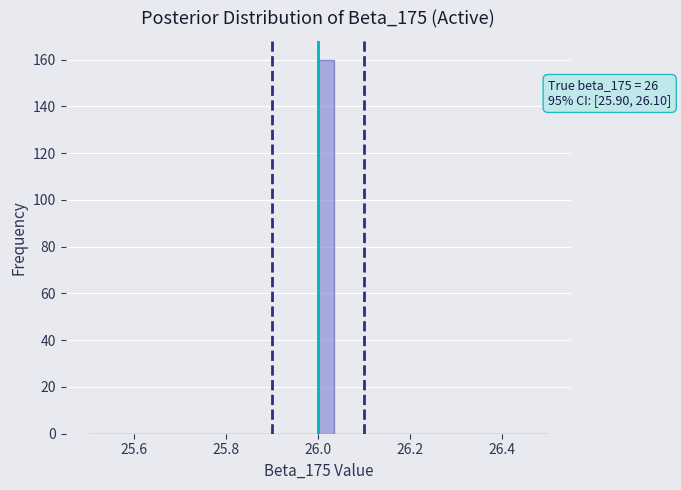

Read against the x-axis, roughly where is the centre of the tallest bar?

26.02